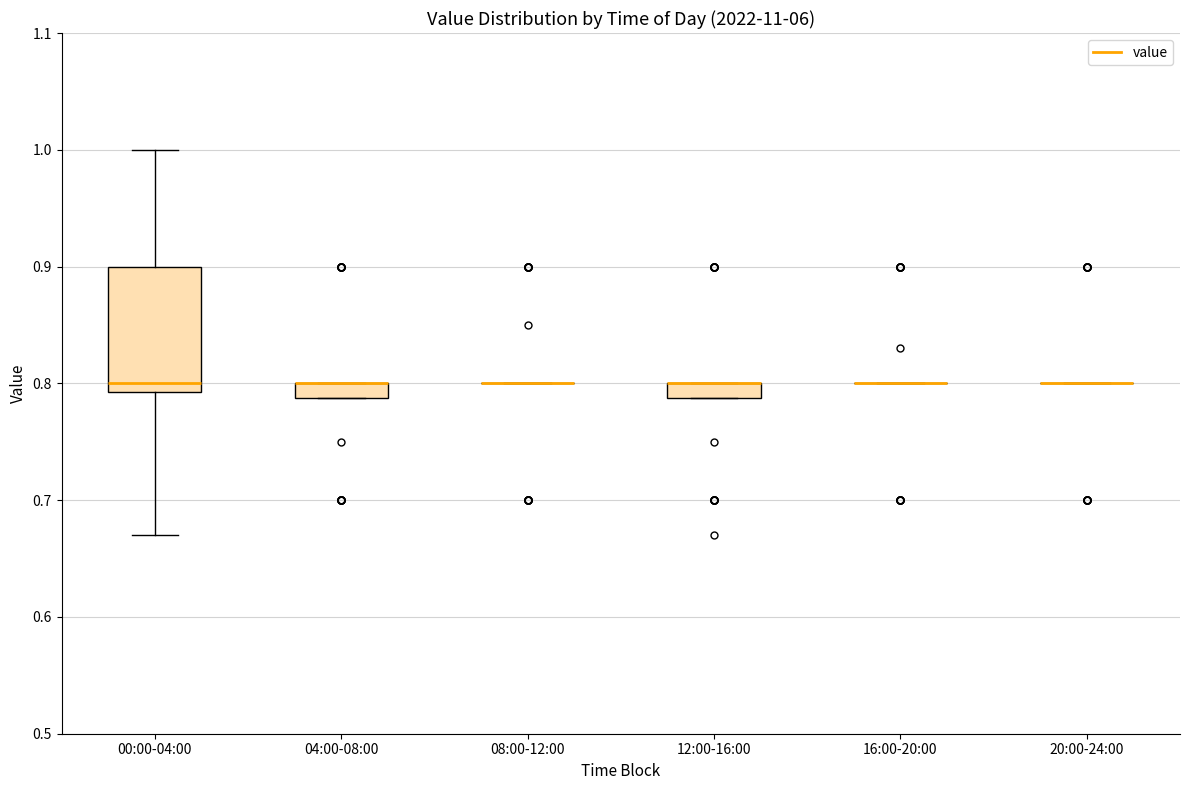

Comparing the boxes themselves (not the whiskers), which one is the tallest?

00:00-04:00